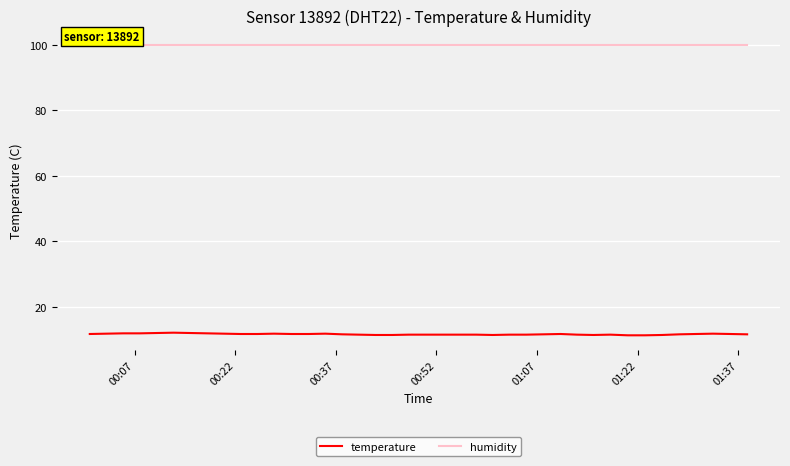

Which series has the widest spread of values?

temperature